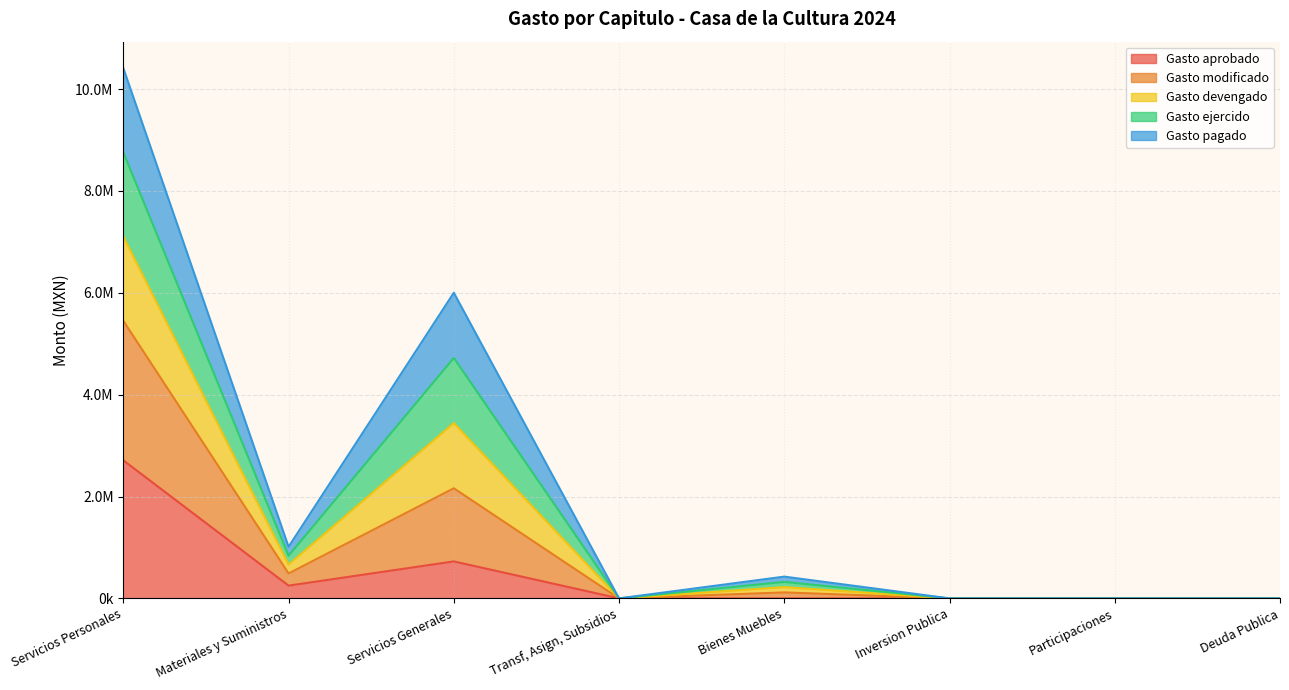

Is the value of Gasto modificado at Inversion Publica greater than the value of Gasto aprobado at Deuda Publica?

No